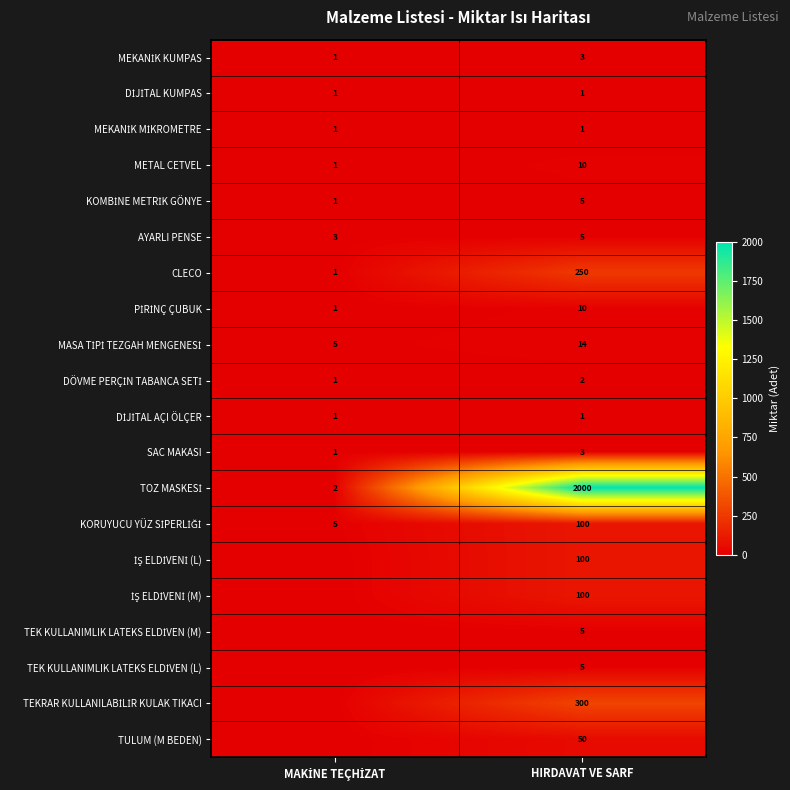

What is the total value across all series at HIRDAVAT VE SARF?

2965